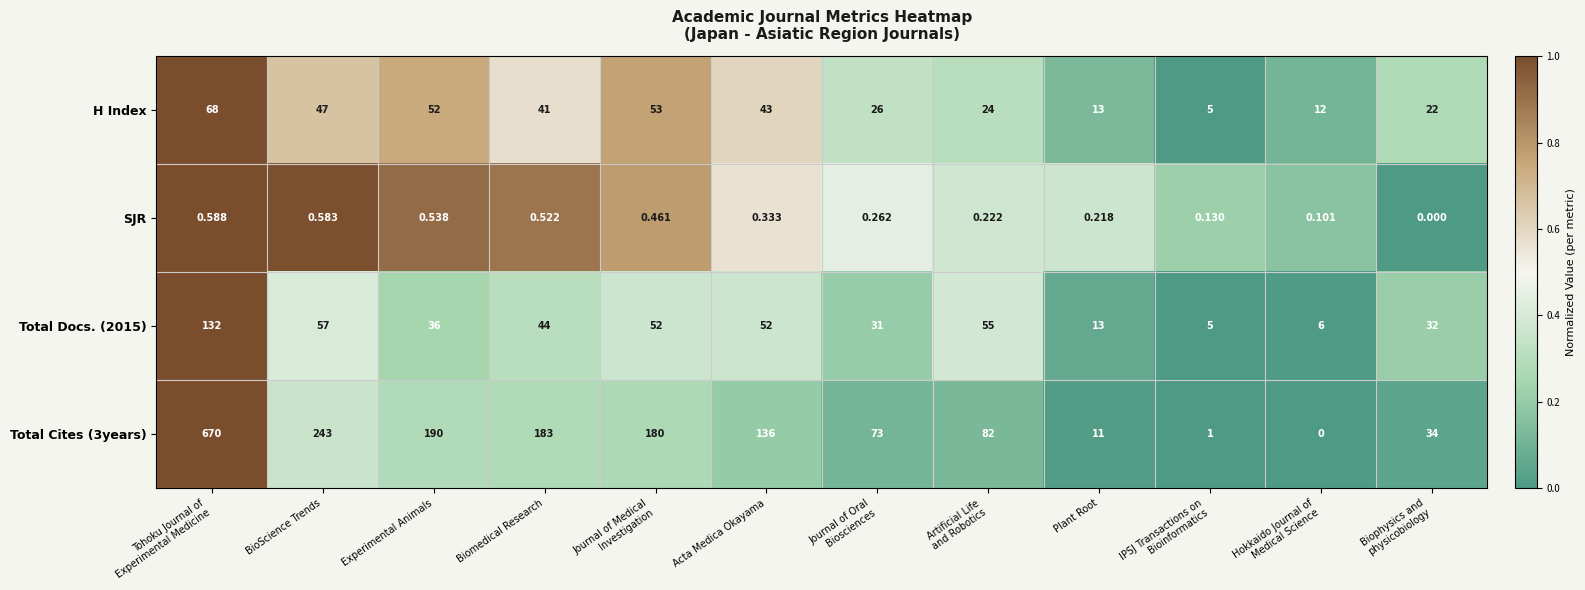

At which label is Total Docs. (2015) closest to 68?

BioScience Trends